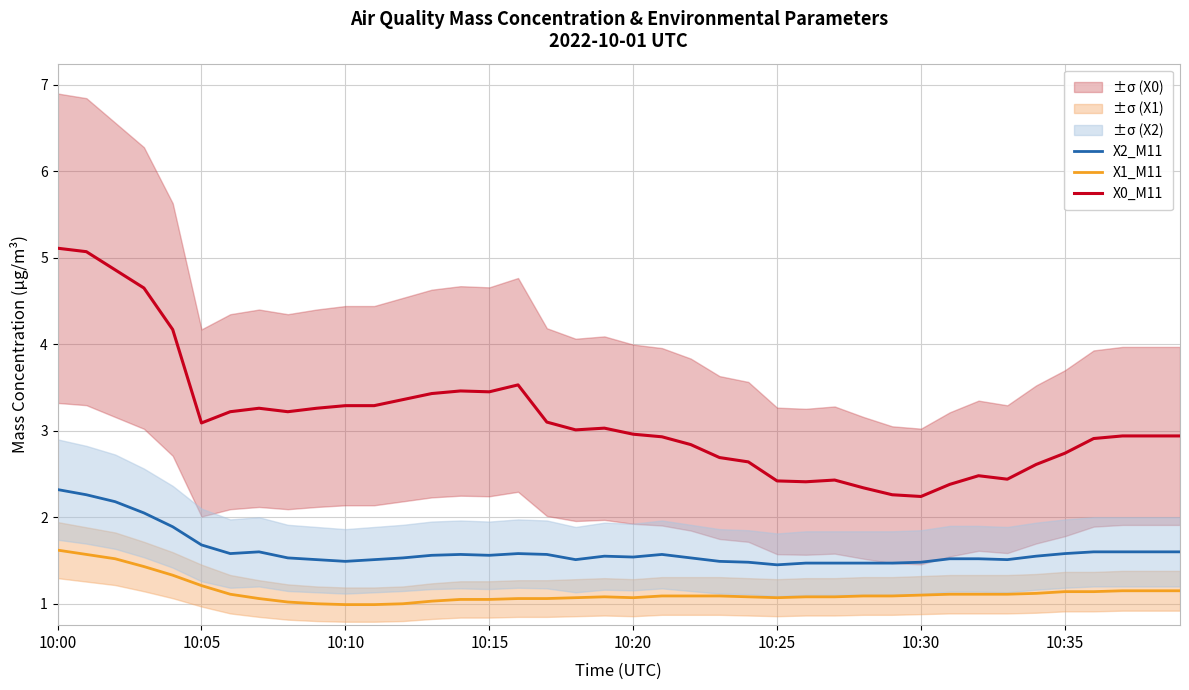

The X0_M11 series shows 0.7 at 27. True or false?

False